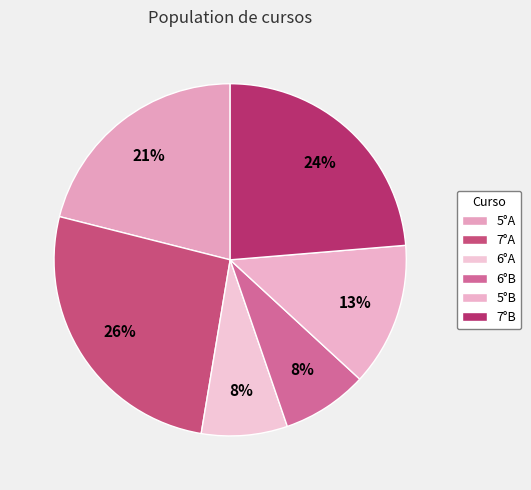

To the nearest percent, what portion does 5°B represent?

13%